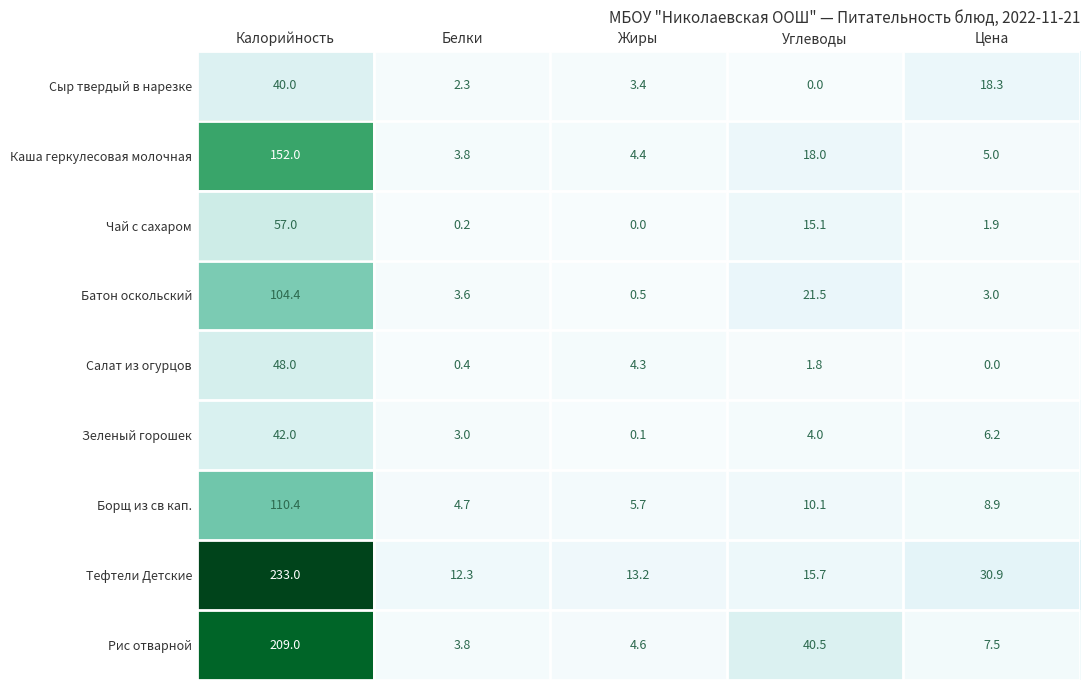

Which series has the widest spread of values?

Тефтели Детские